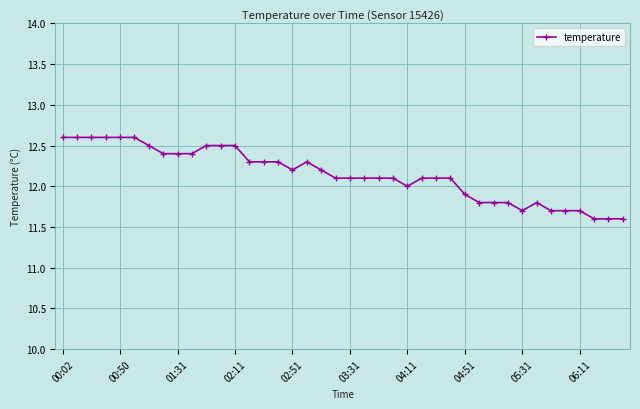

What is the difference between the maximum and second lowest values?

1.0